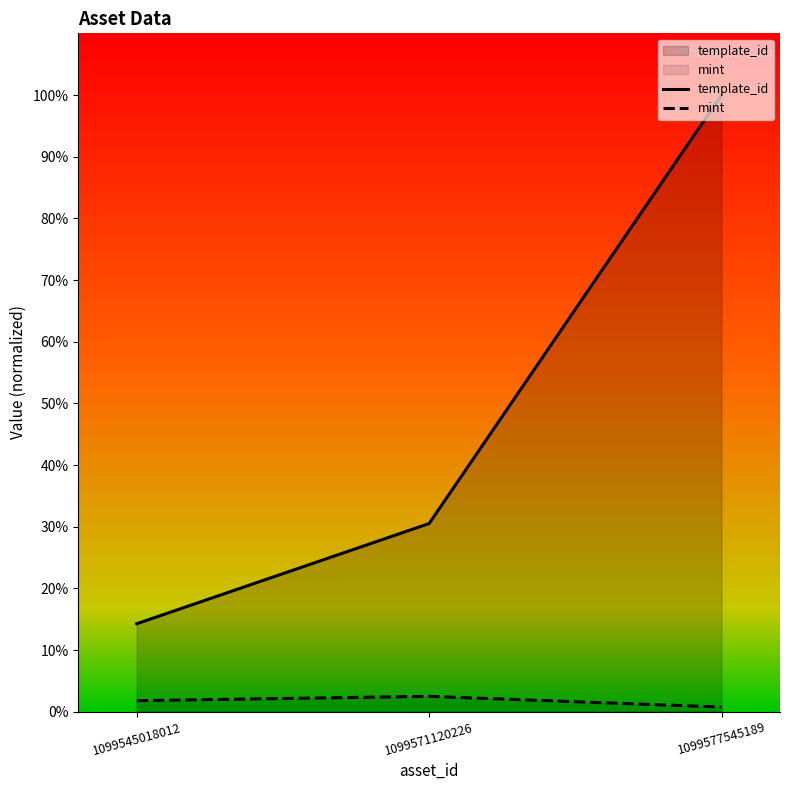

What is the maximum value shown in the chart?

100.0